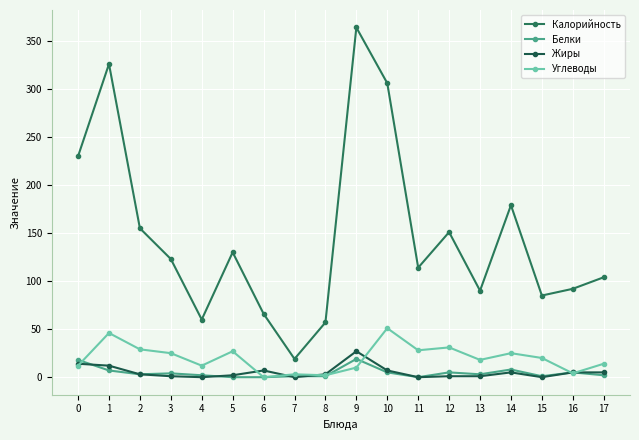

What is the value of the Углеводы point at the 15th from the left?

25